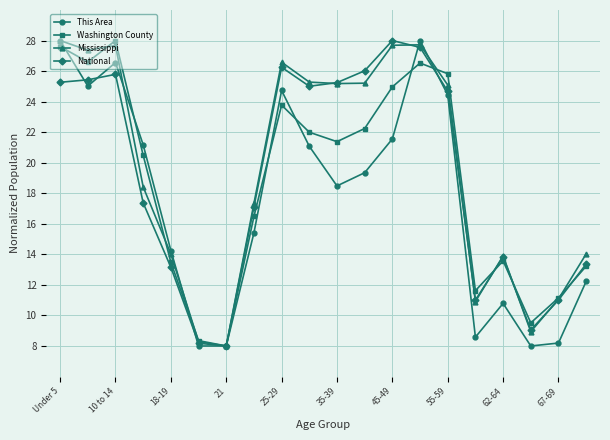

What is the value of the Mississippi point at the 11th from the left?

25.2